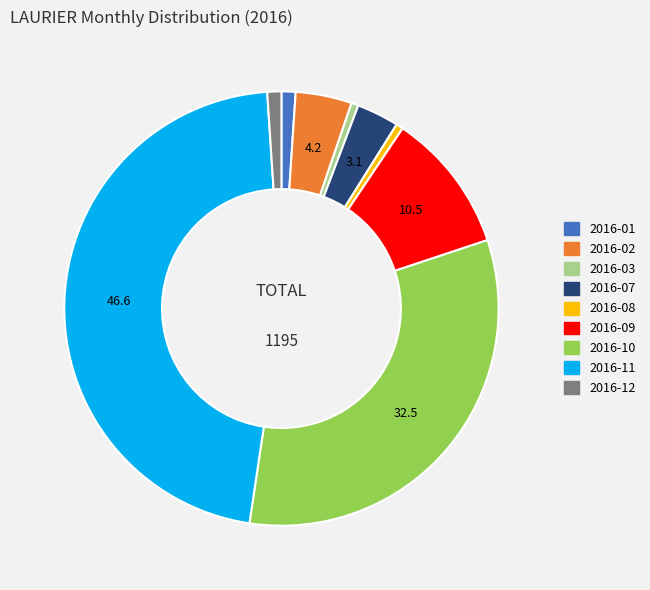

Is there a majority slice in this chart?

No